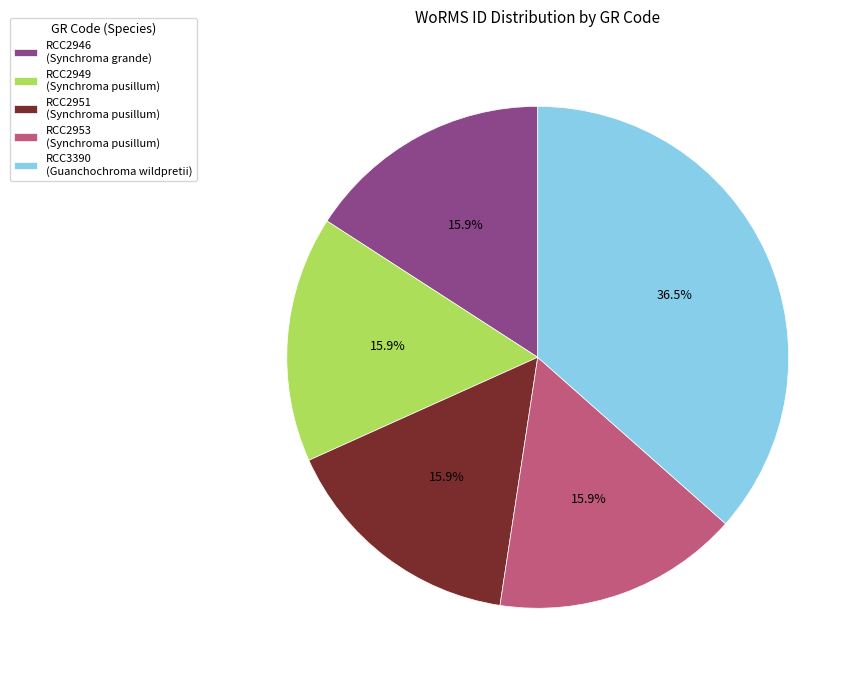

What is the ratio of the value at RCC3390 to the value at RCC2946?

2.3